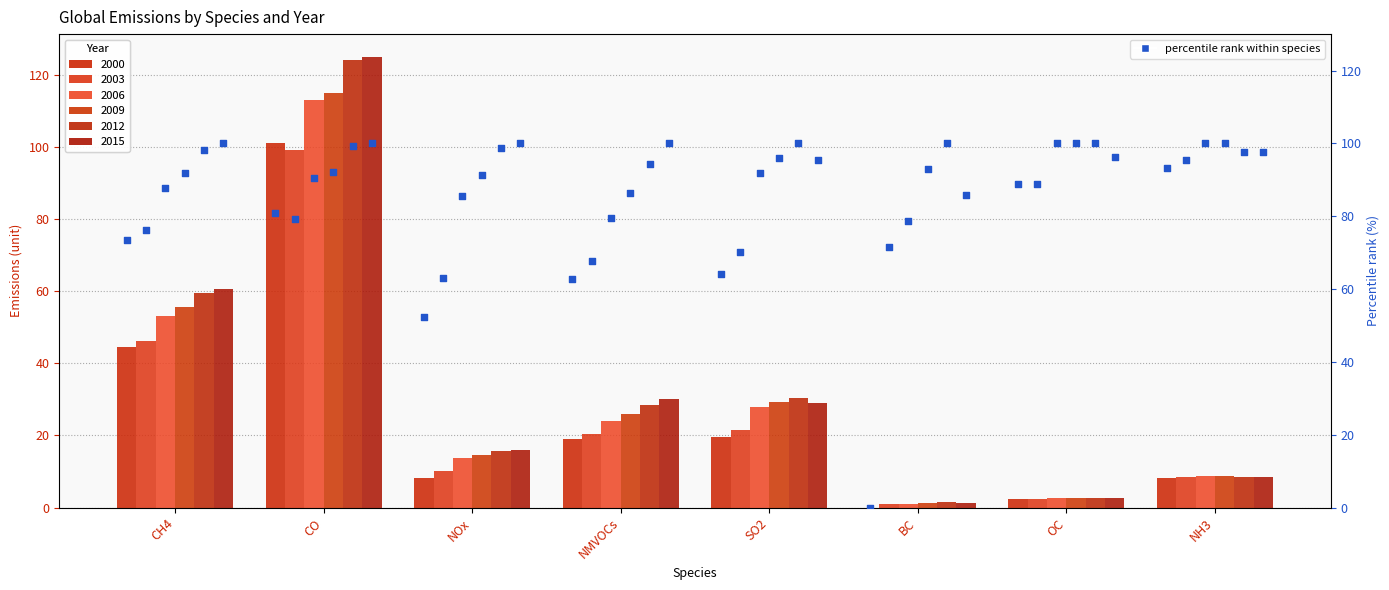

Which has a higher value, CH4 or SO2?

CH4